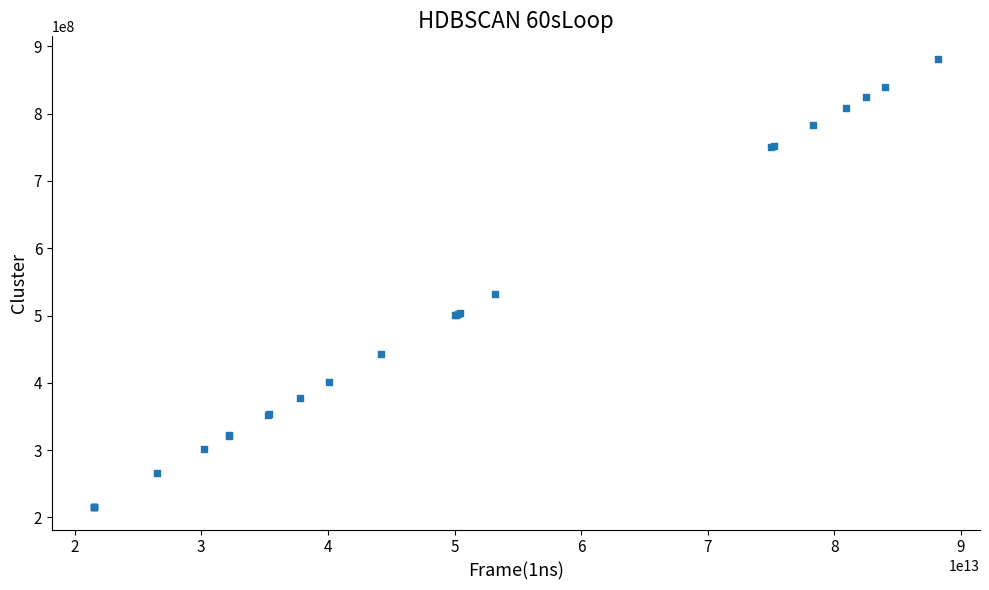

What Y value in the scatter plot is closest to 548501954?

531582377